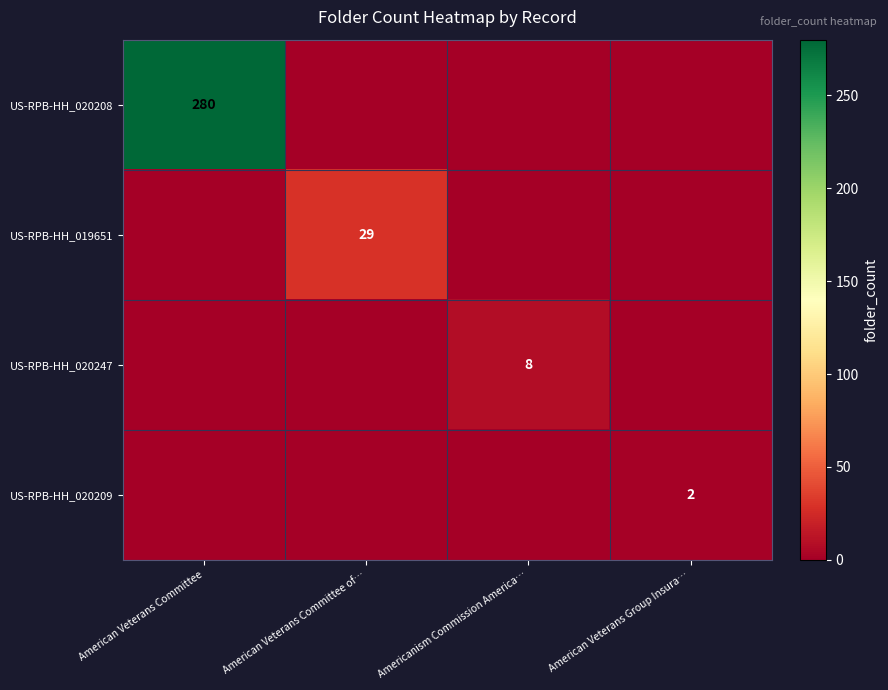

What is the sum of all US-RPB-HH_020209 values?

2